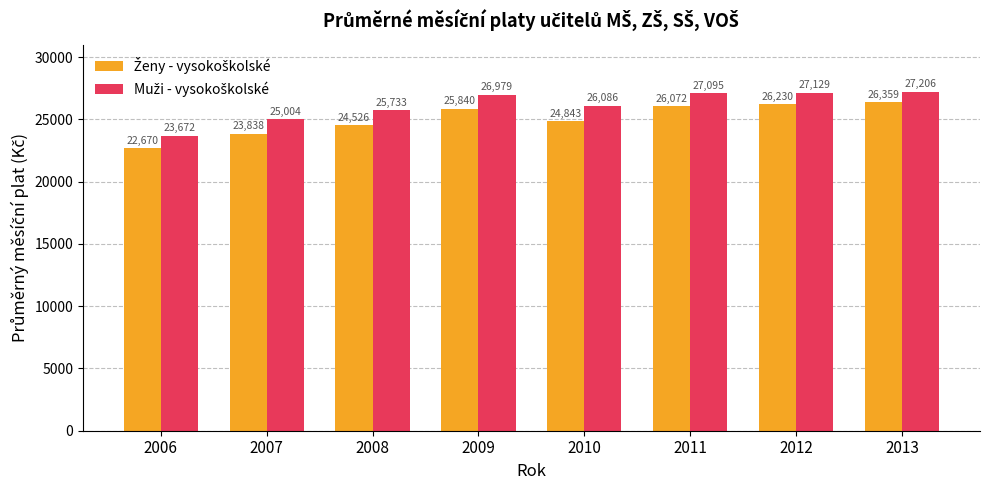

What is the smallest value displayed?

22670.4